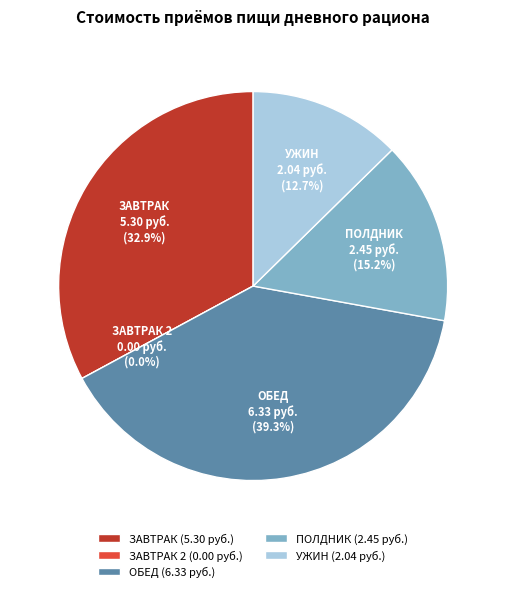

Is there a majority slice in this chart?

No